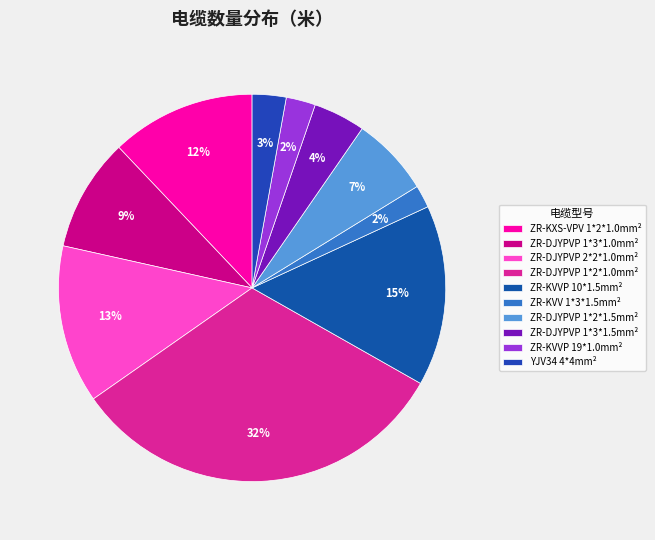

To the nearest percent, what is the combined percentage of YJV34 4*4mm² and ZR-KXS-VPV 1*2*1.0mm²?

15%